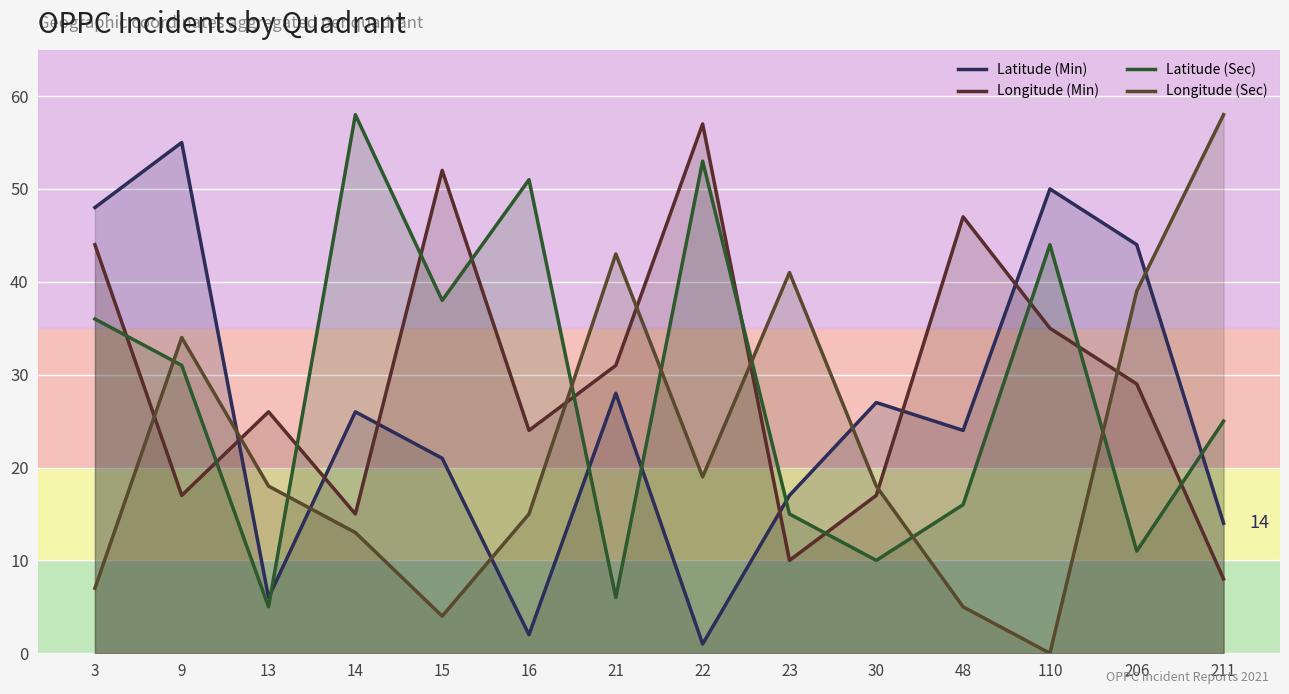

How many lines are shown in the chart?

4